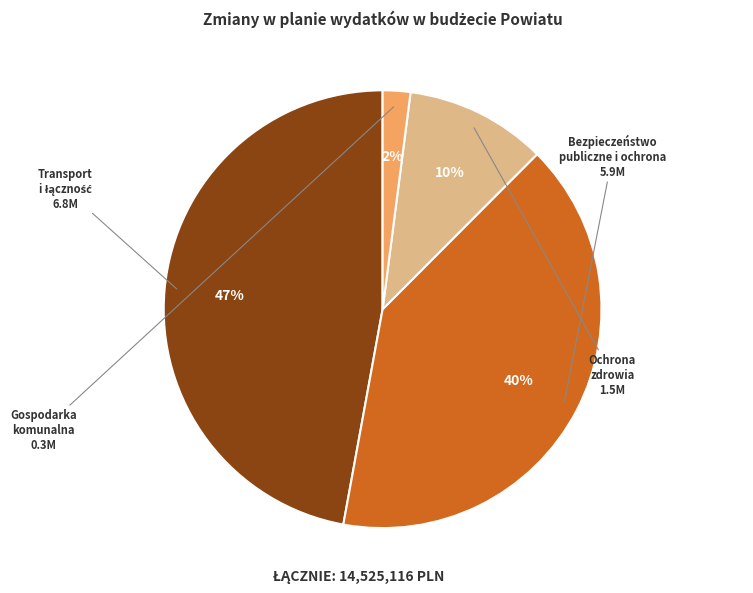

To the nearest percent, what is the average slice percentage?

25%